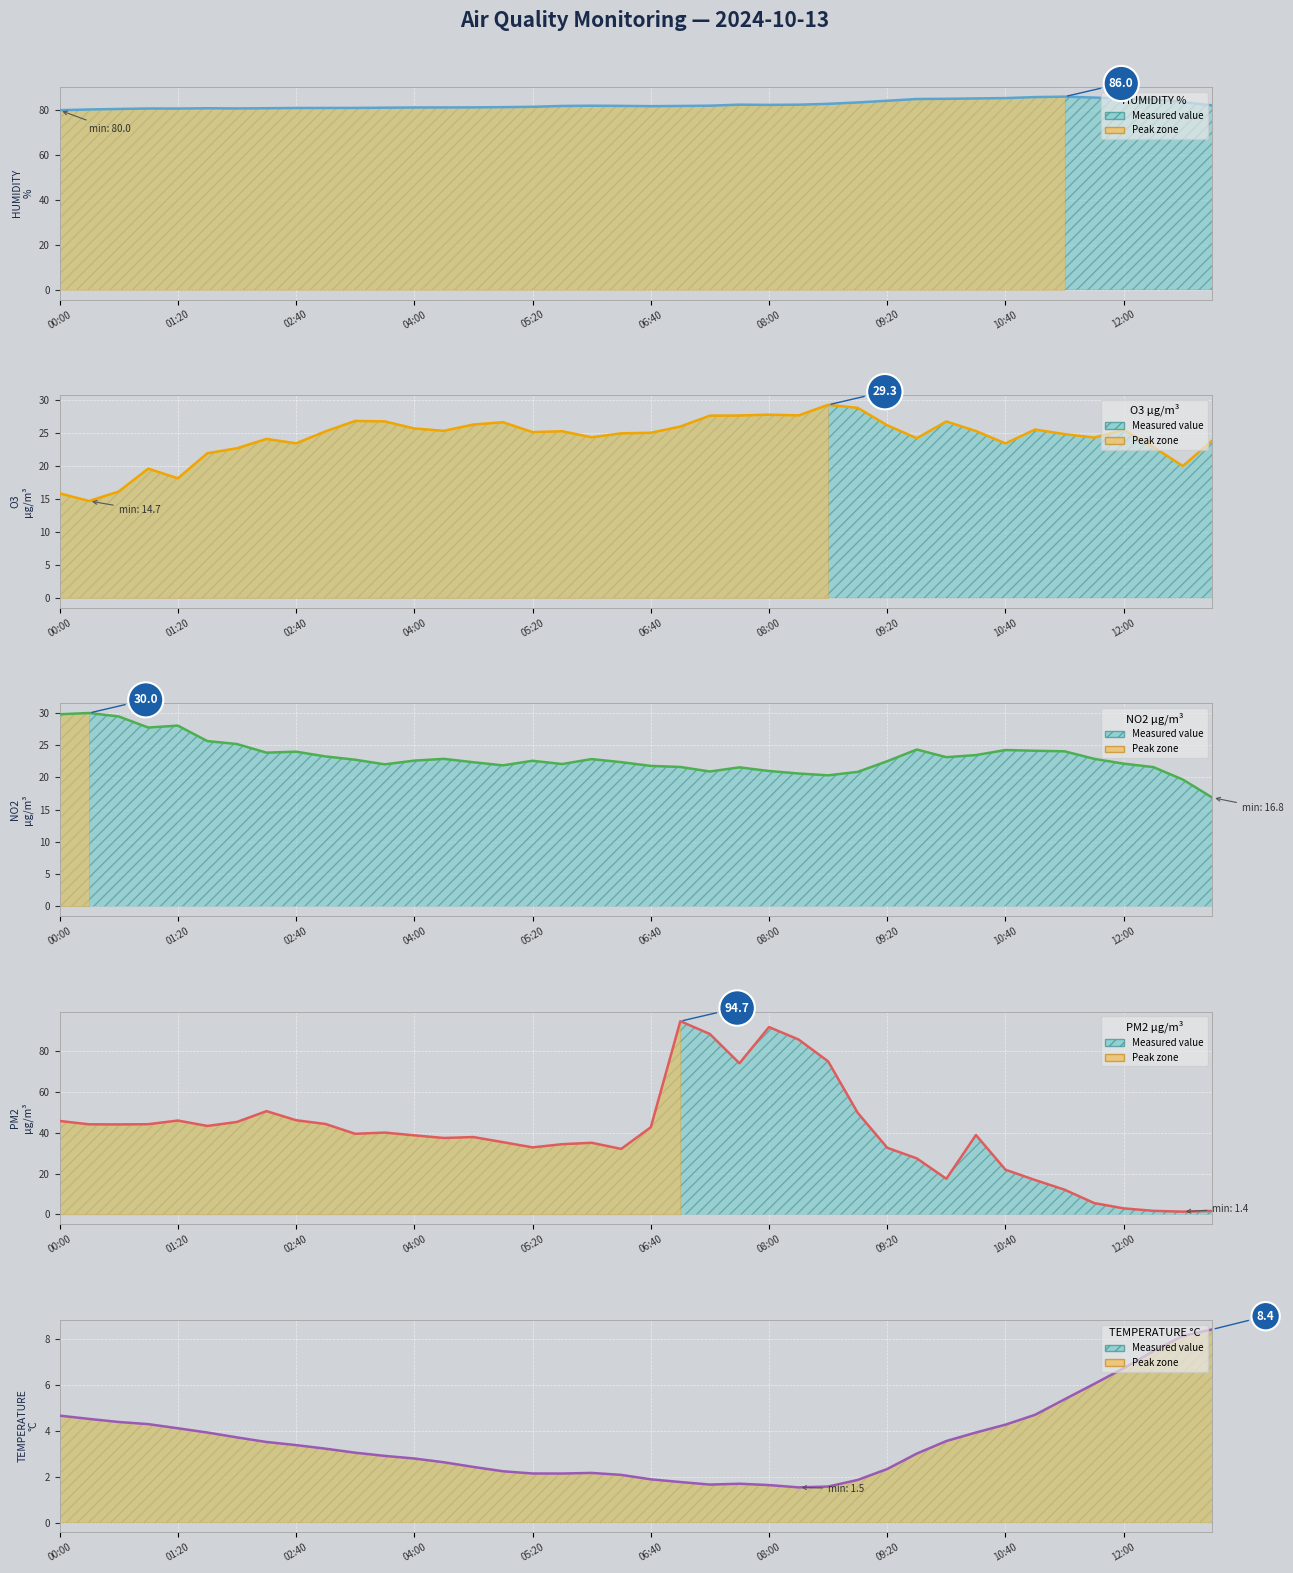

What position from the left is 09:00?

28